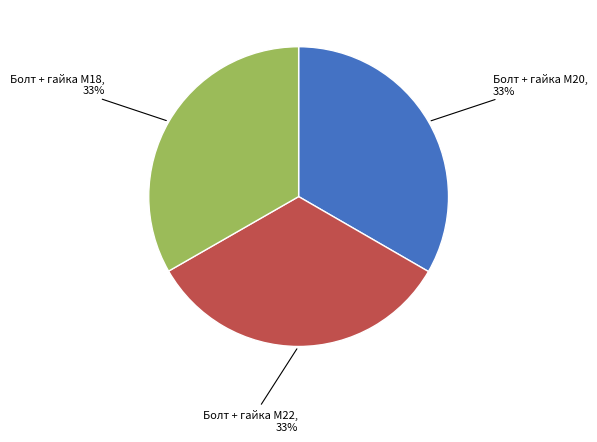

How many segments does this pie chart have?

3